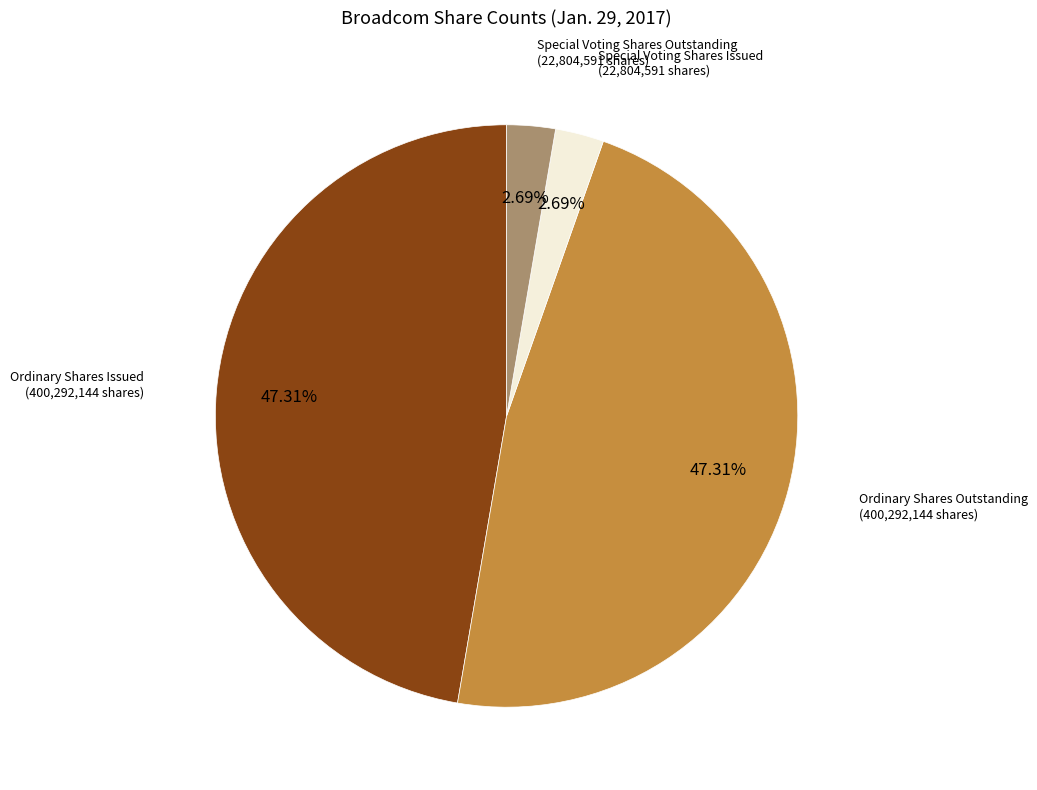

How many slices are in this pie chart?

4